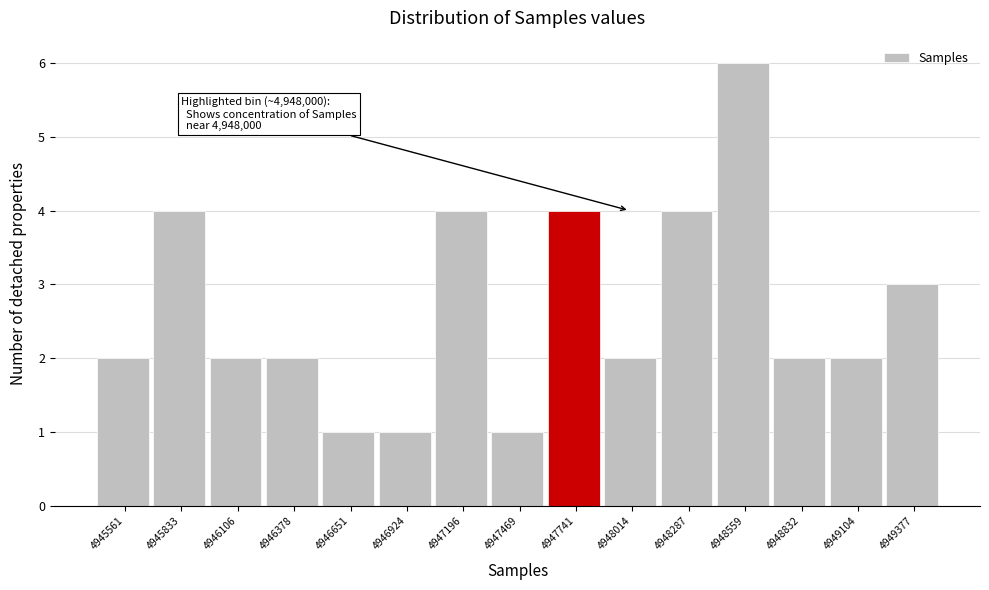

Reading left to right, what are all the values shown in this chart?

2	4	2	2	1	1	4	1	4	2	4	6	2	2	3